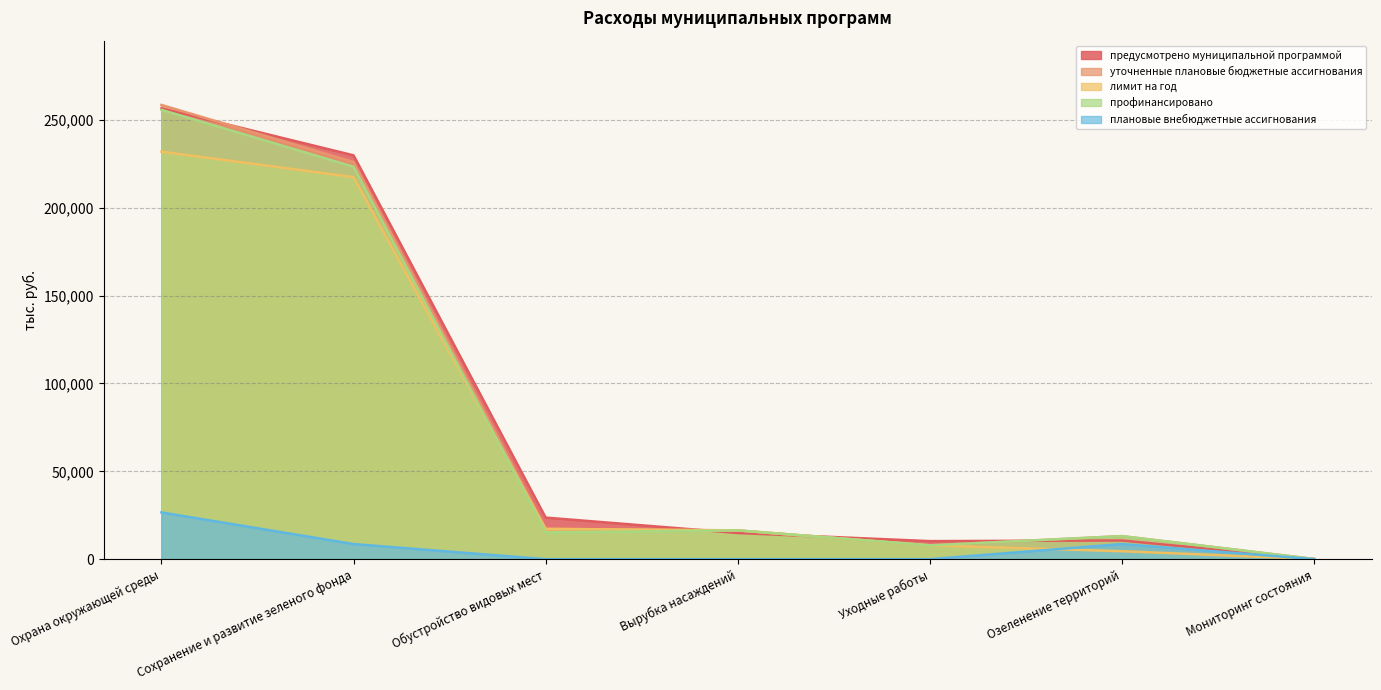

Does the chart have visible grid lines?

Yes